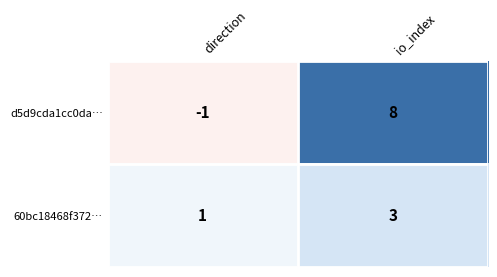

Reading left to right, extract all data points from this chart.

d5d9cda1cc0da…: direction=-1	io_index=8
60bc18468f372…: direction=1	io_index=3